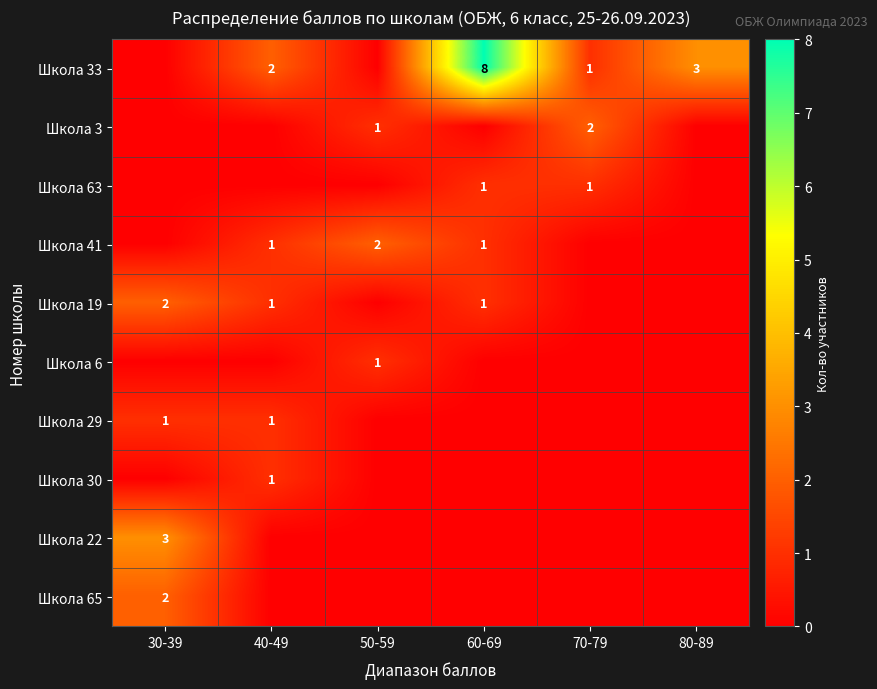

Count the number of categories in the chart.

6